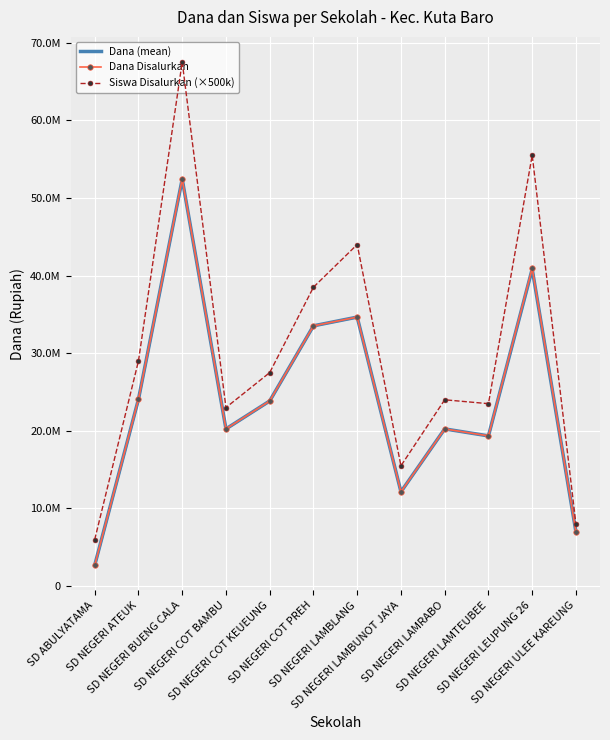

At which category is the sum across all series the highest?

SD NEGERI BUENG CALA